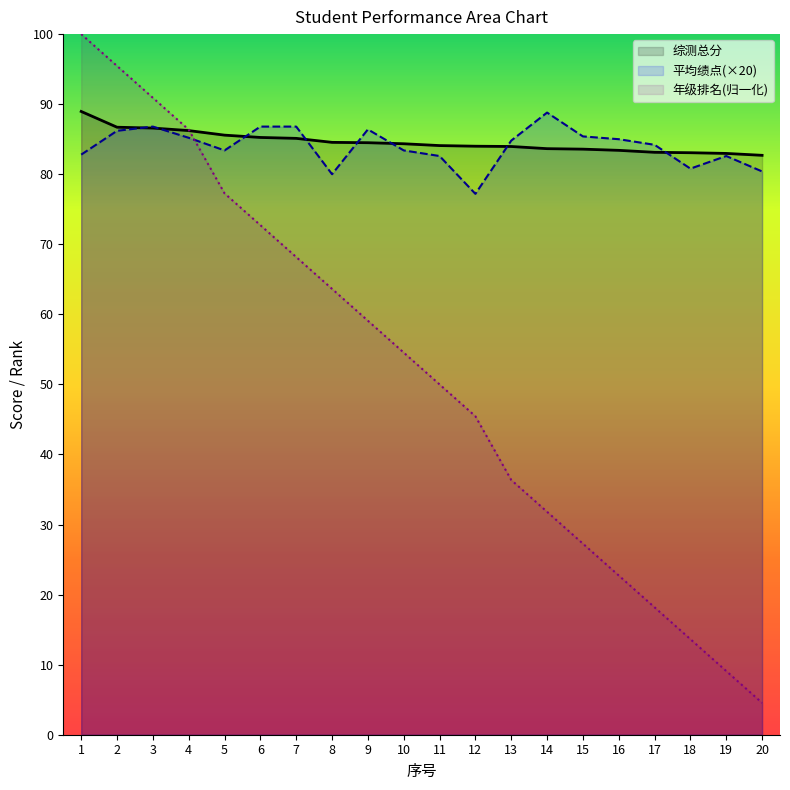

The value of 年级排名 at 5 is 116.9. True or false?

False